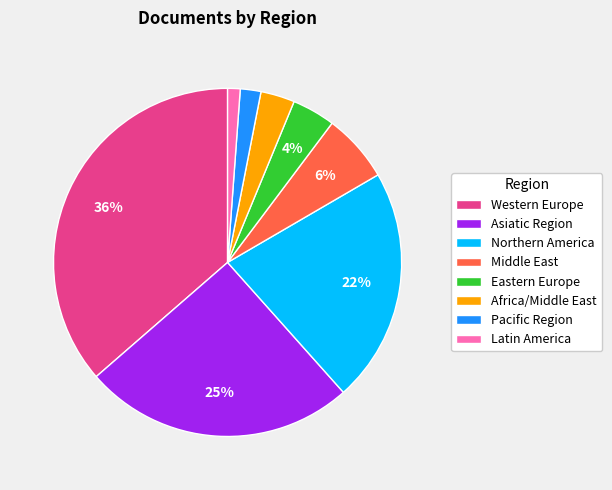

What percentage is the Latin America slice, to the nearest percent?

1%